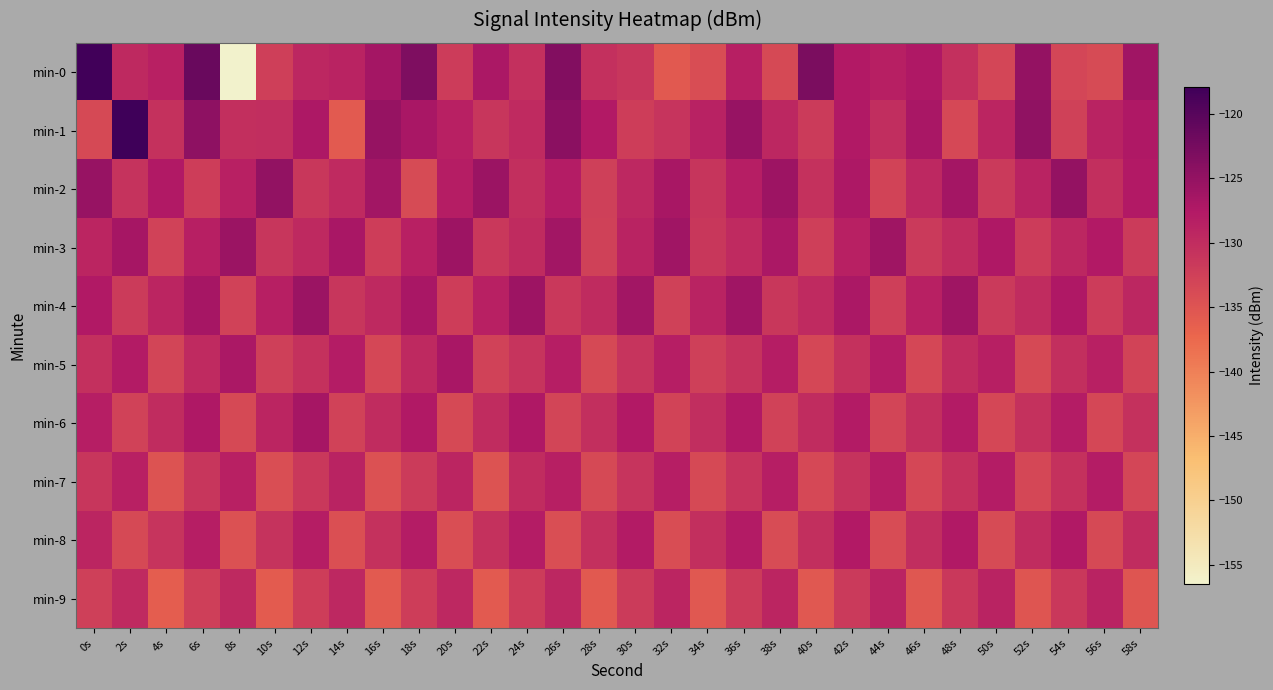

Which series has the widest spread of values?

min-0